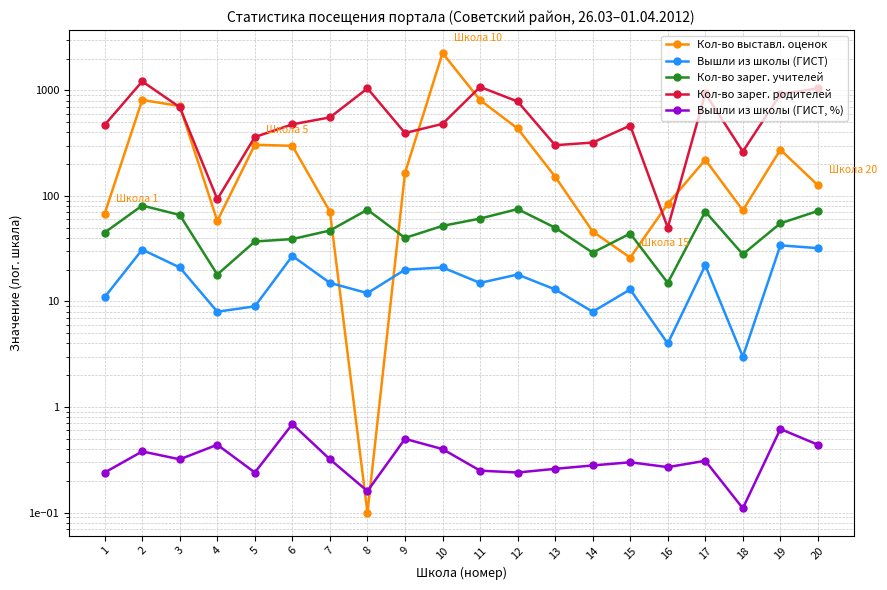

How many interior local peaks does the Вышли из школы (ГИСТ) series have?

7